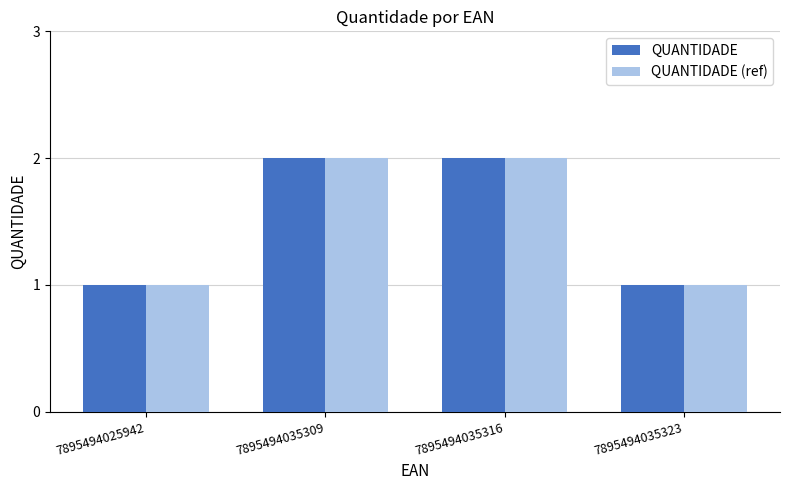

How many series are shown in this chart?

2